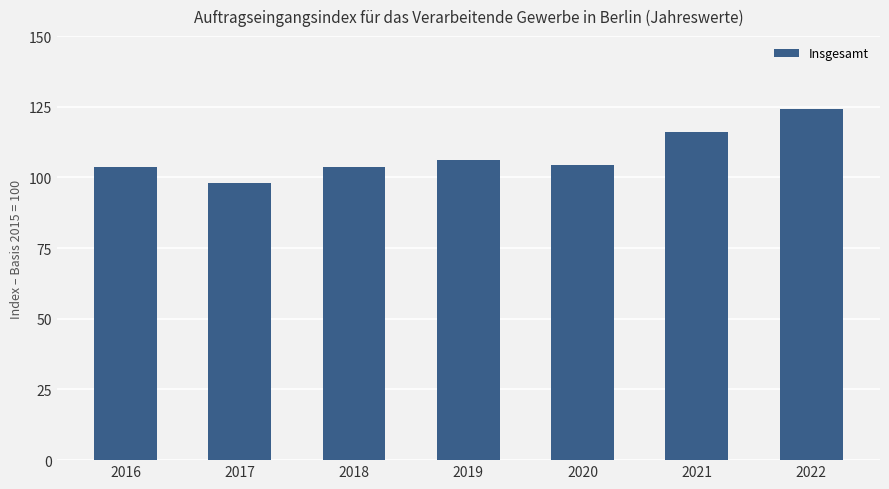

How many categories are shown in the chart?

7